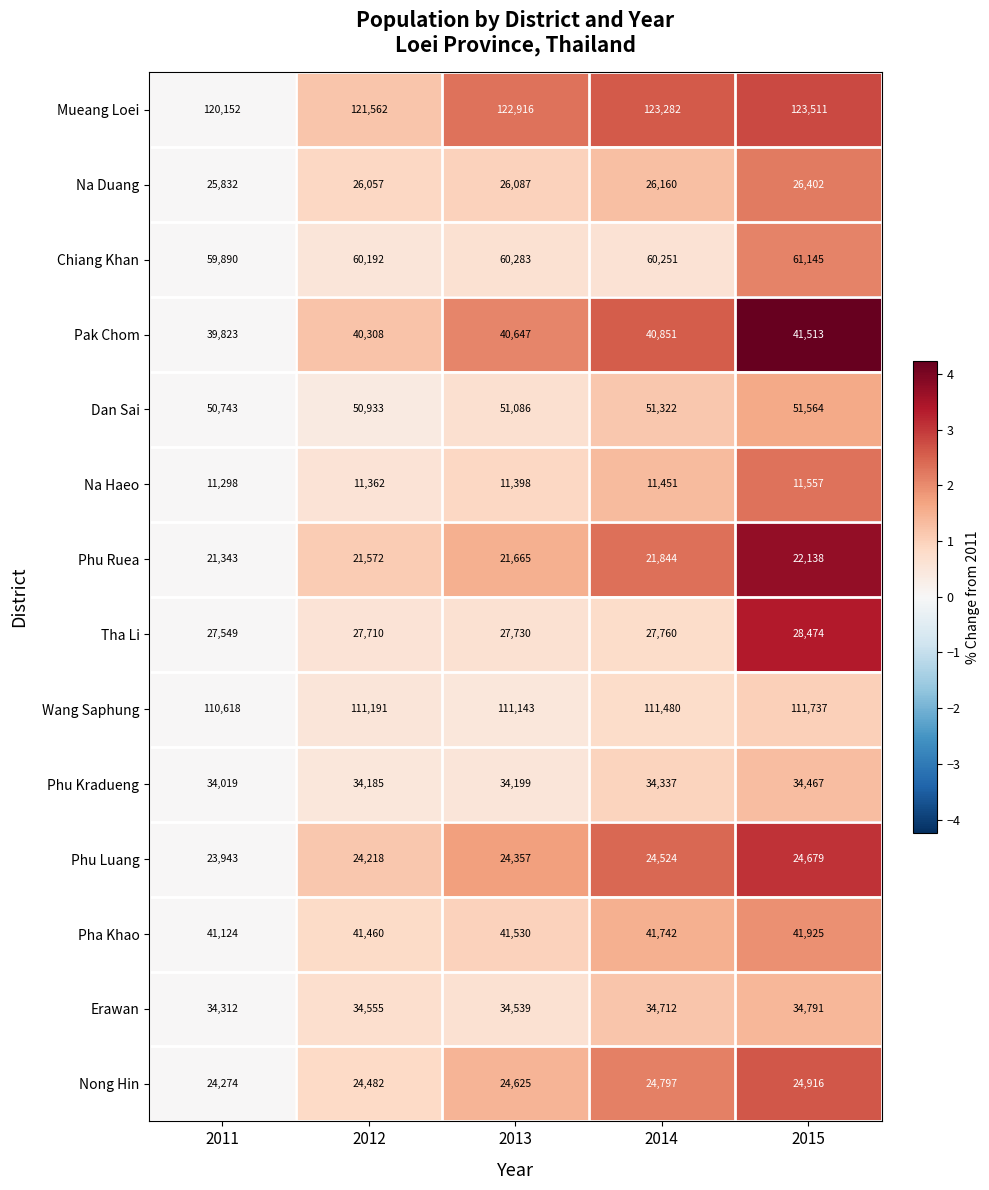

What is the difference between the maximum and minimum values in the Na Duang series?

570